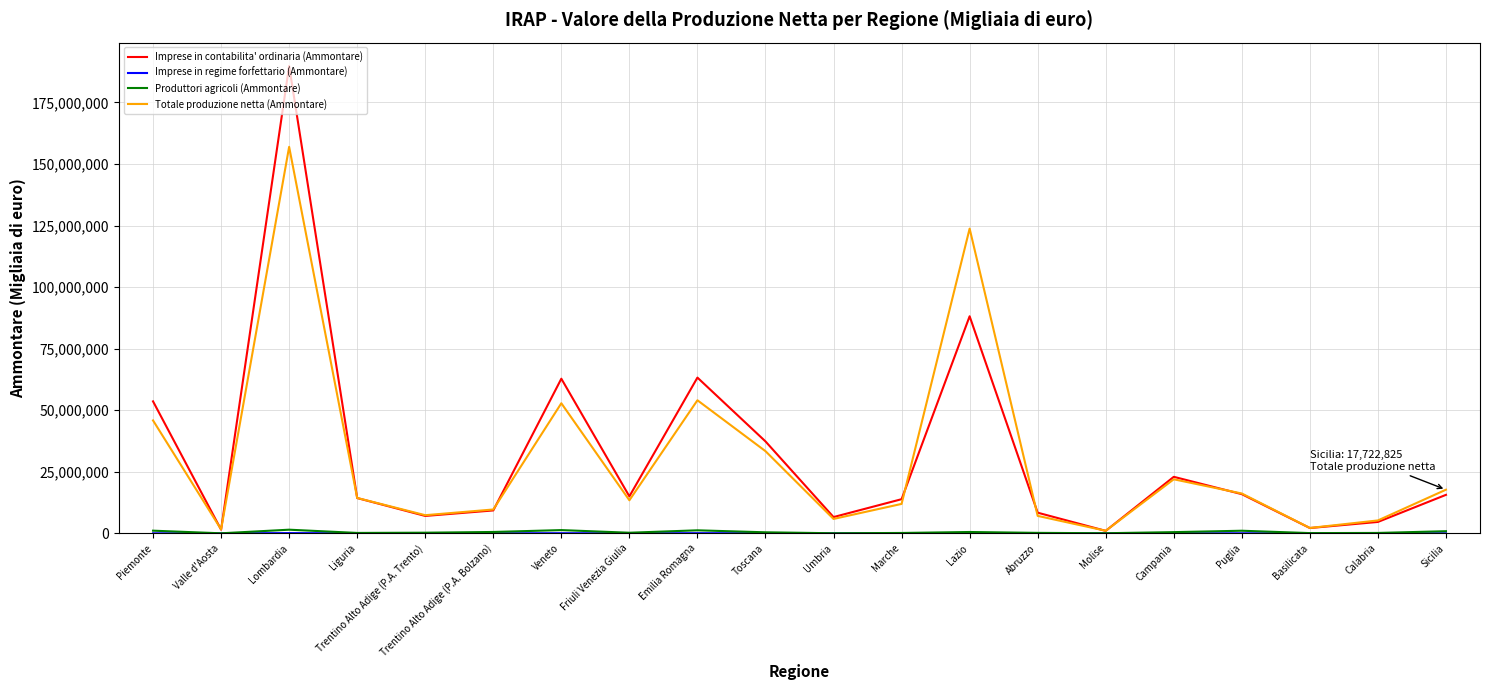

Between Lombardia and Abruzzo, which series saw the biggest shift?

Imprese in contabilita' ordinaria (Ammontare)